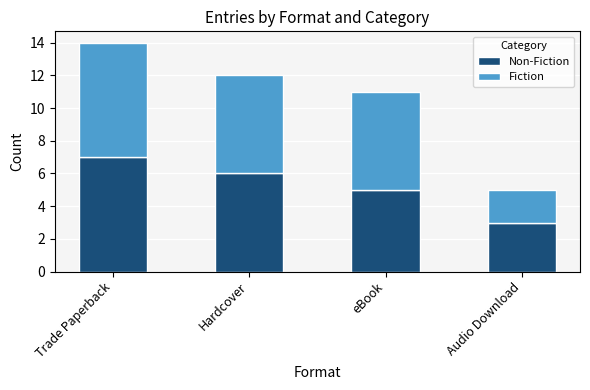

What is the total value across all series at eBook?

11